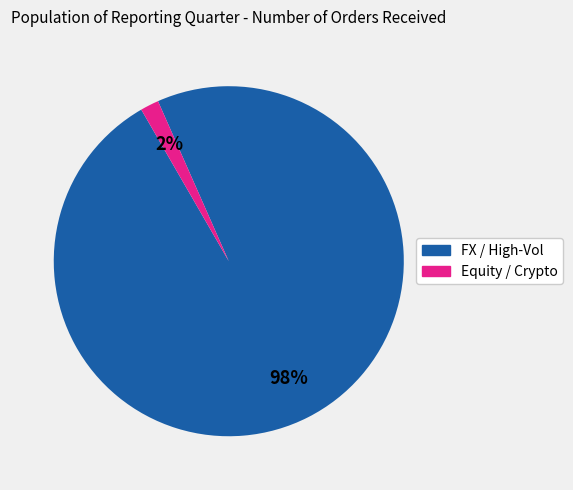

How many segments does this pie chart have?

2